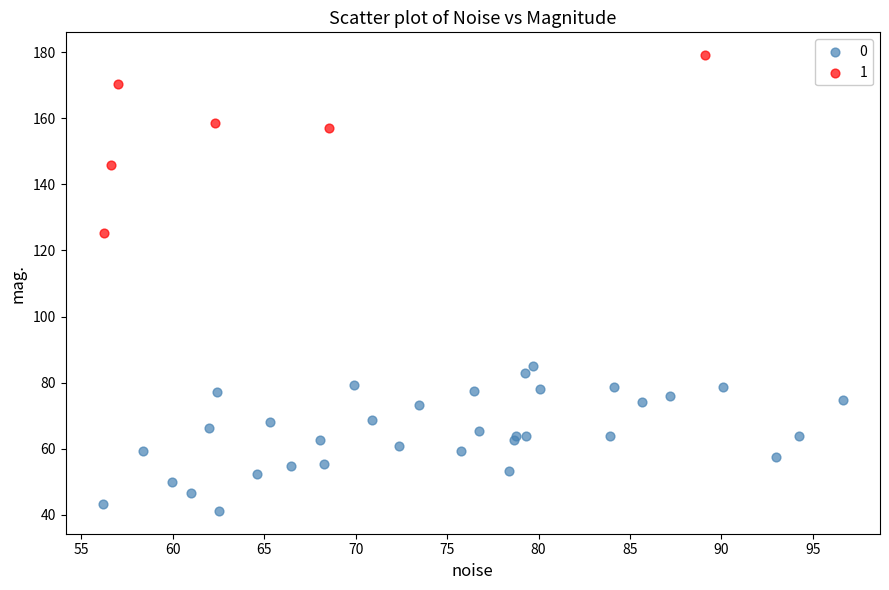

Which series contains the highest Y value?

1